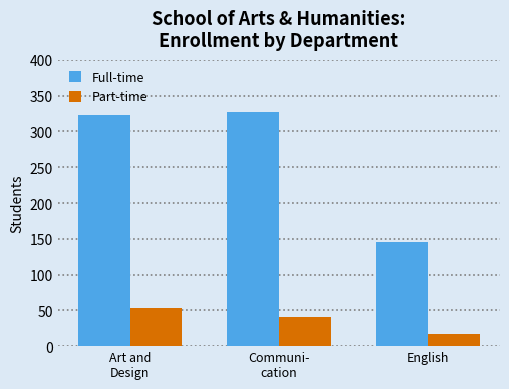

Between Communi-
cation and English, which series saw the biggest shift?

Full-time